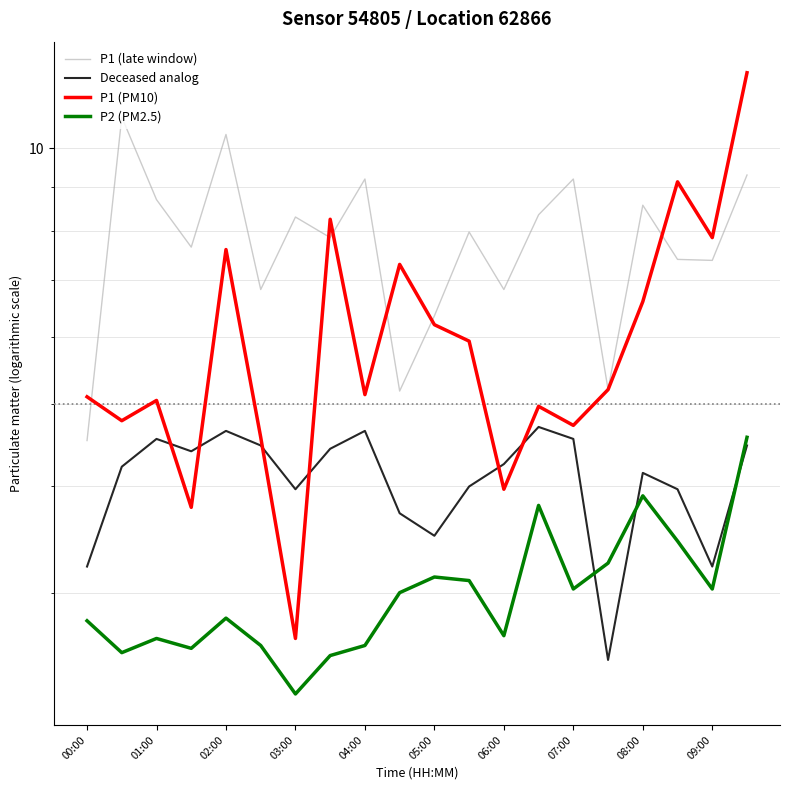

Does the chart have visible grid lines?

Yes